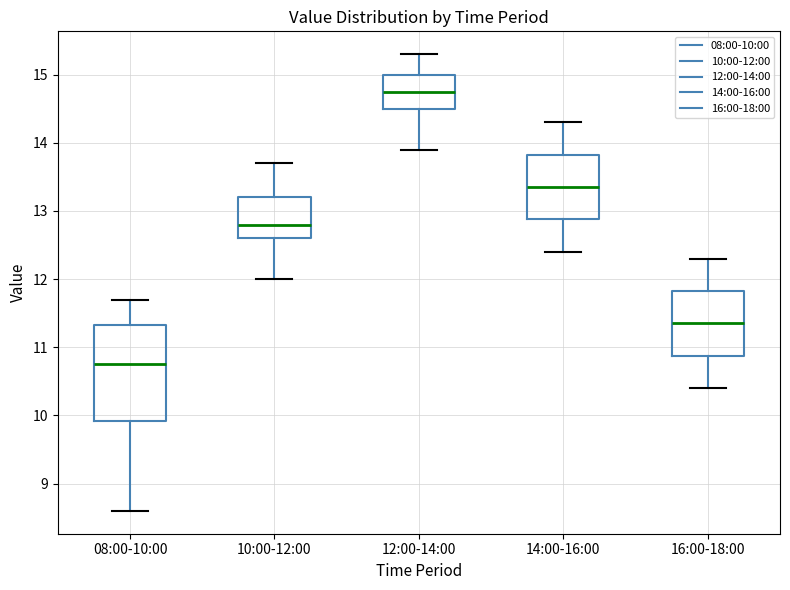

Where is the lower edge of the box for 08:00-10:00 on the y-axis? The values are not printed on the chart, so give them approximately, as read against the axis.

9.9